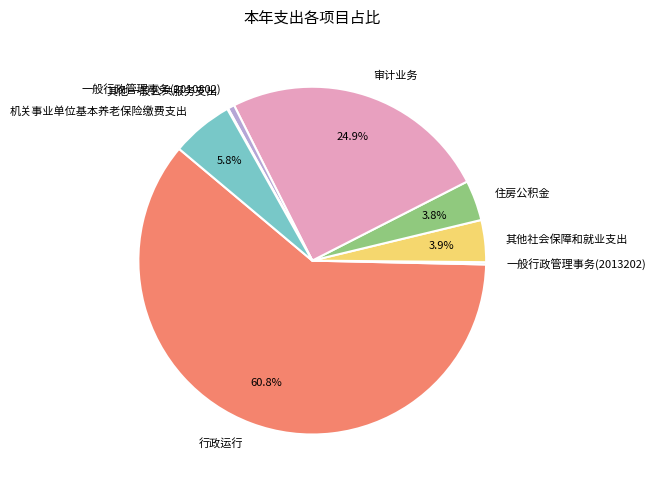

Combined, what portion of the pie is 其他社会保障和就业支出 and 审计业务?

28.8%